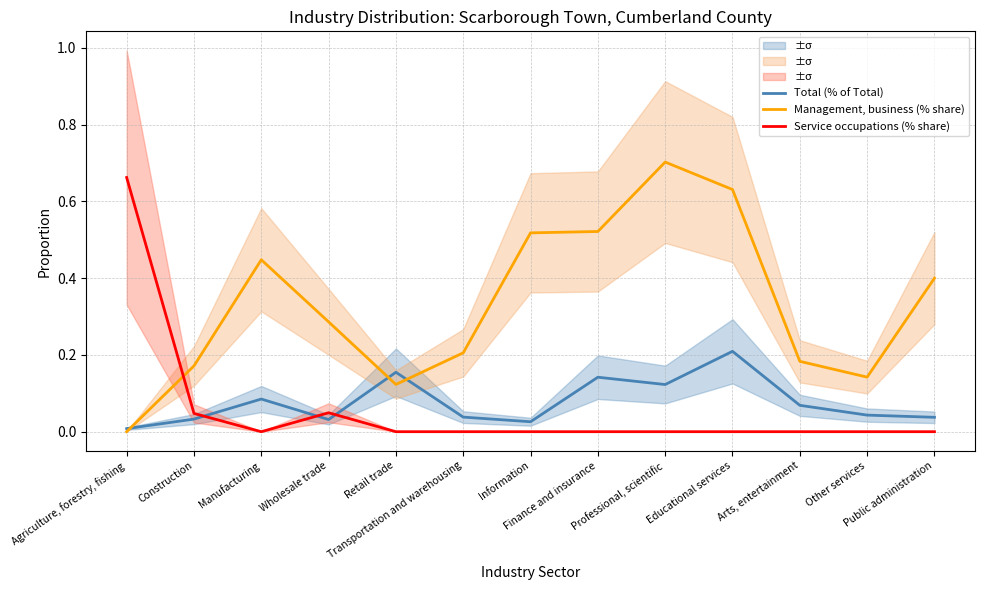

True or false: Service occupations (% share) and Management, business (% share) cross at least once.

True